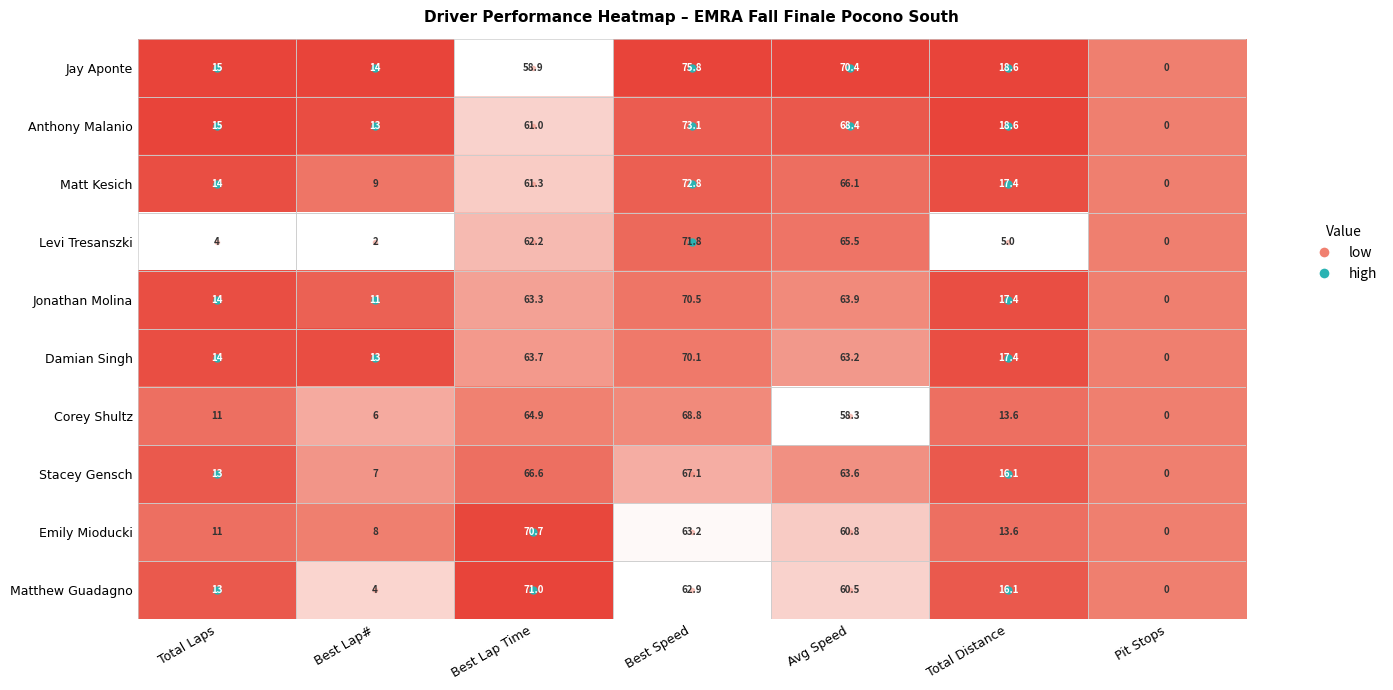

Which category has the lowest value in the Matt Kesich series?

Pit Stops